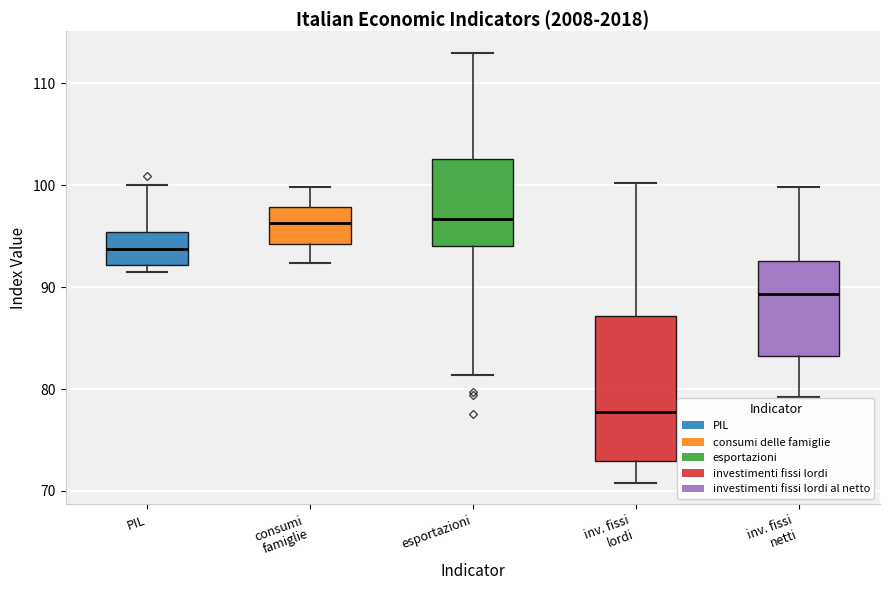

Reading left to right, read every box against the y-axis: the position of its median line, the range the box covers, and the ends of its whiskers. The values are not printed on the chart, so give them approximately, as read against the axis.

PIL: median 94, box 92 to 95, whiskers 91 to 100
consumi famiglie: median 96, box 94 to 98, whiskers 92 to 100
esportazioni: median 97, box 94 to 103, whiskers 81 to 113
inv. fissi lordi: median 78, box 73 to 87, whiskers 71 to 100
inv. fissi netti: median 89, box 83 to 93, whiskers 79 to 100